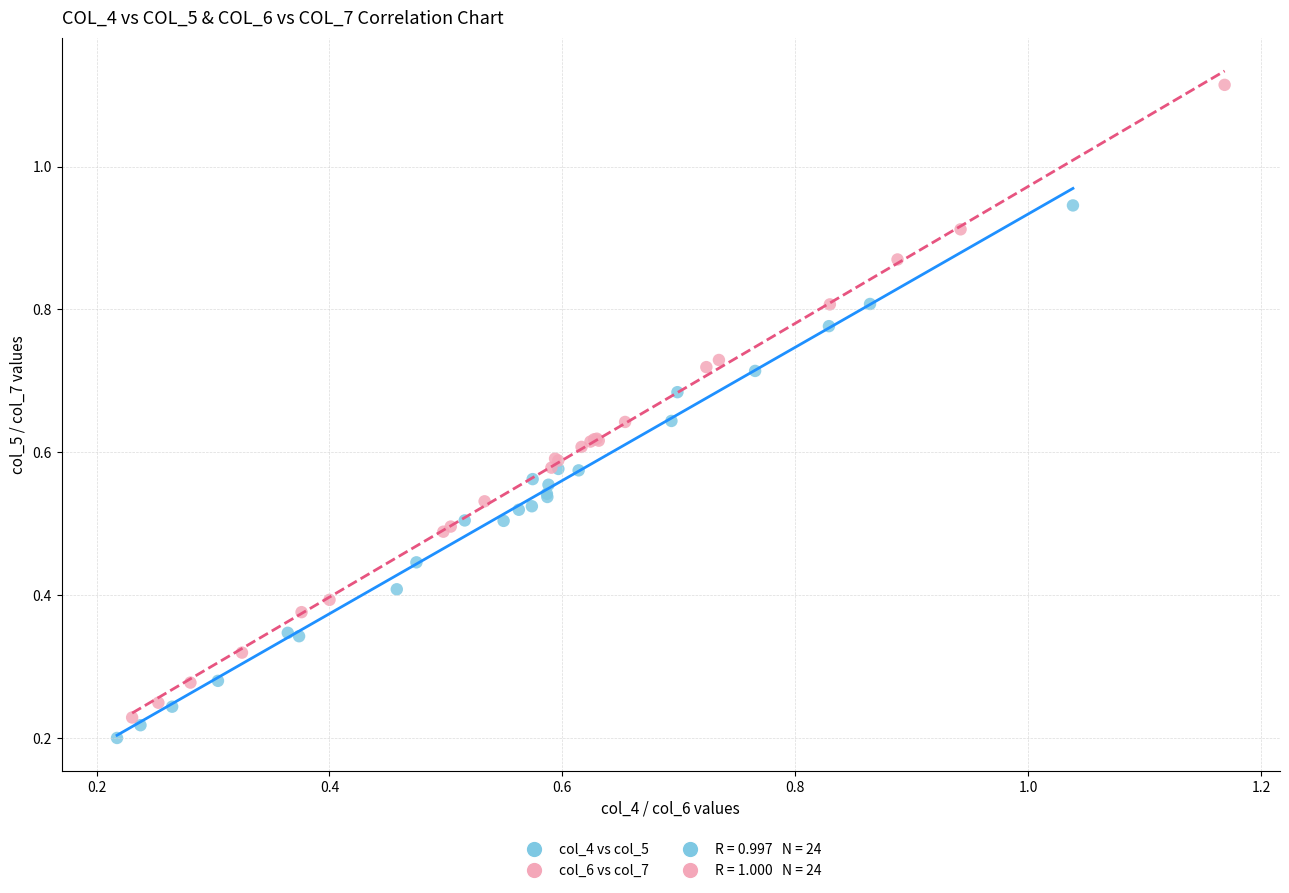

Which series has the widest spread of Y values?

col_6 vs col_7